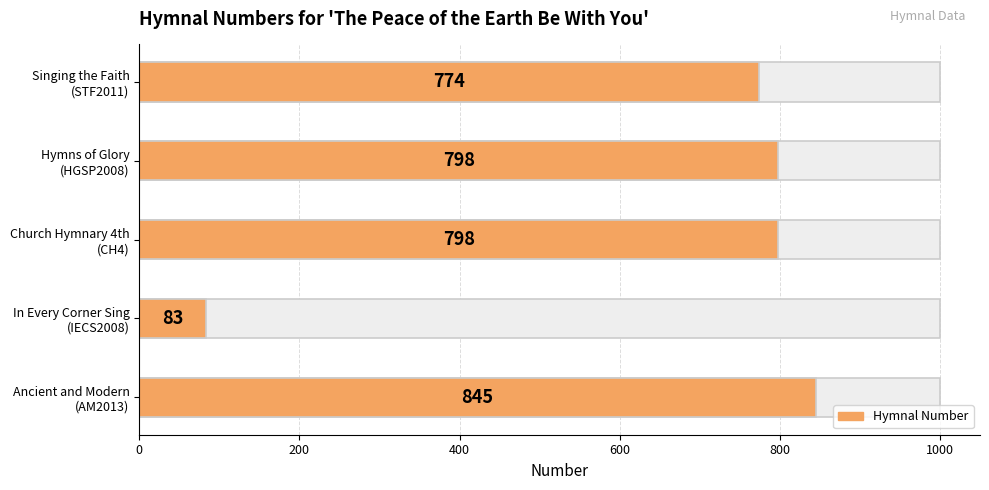

Reading left to right, extract all data points from this chart.

845	83	798	798	774